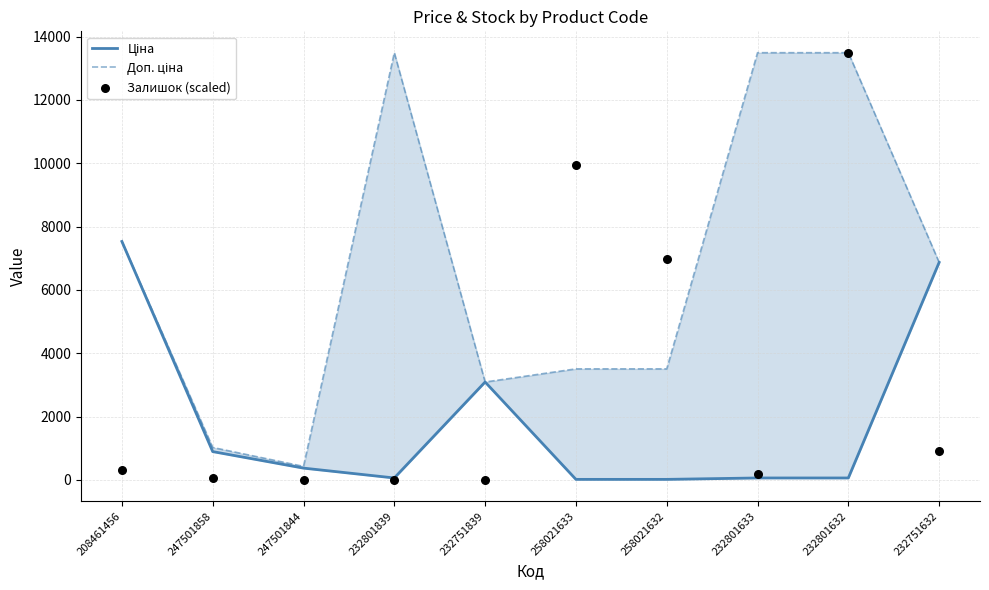

What are all the series names shown in the legend?

Ціна, Доп. ціна, Залишок (scaled)